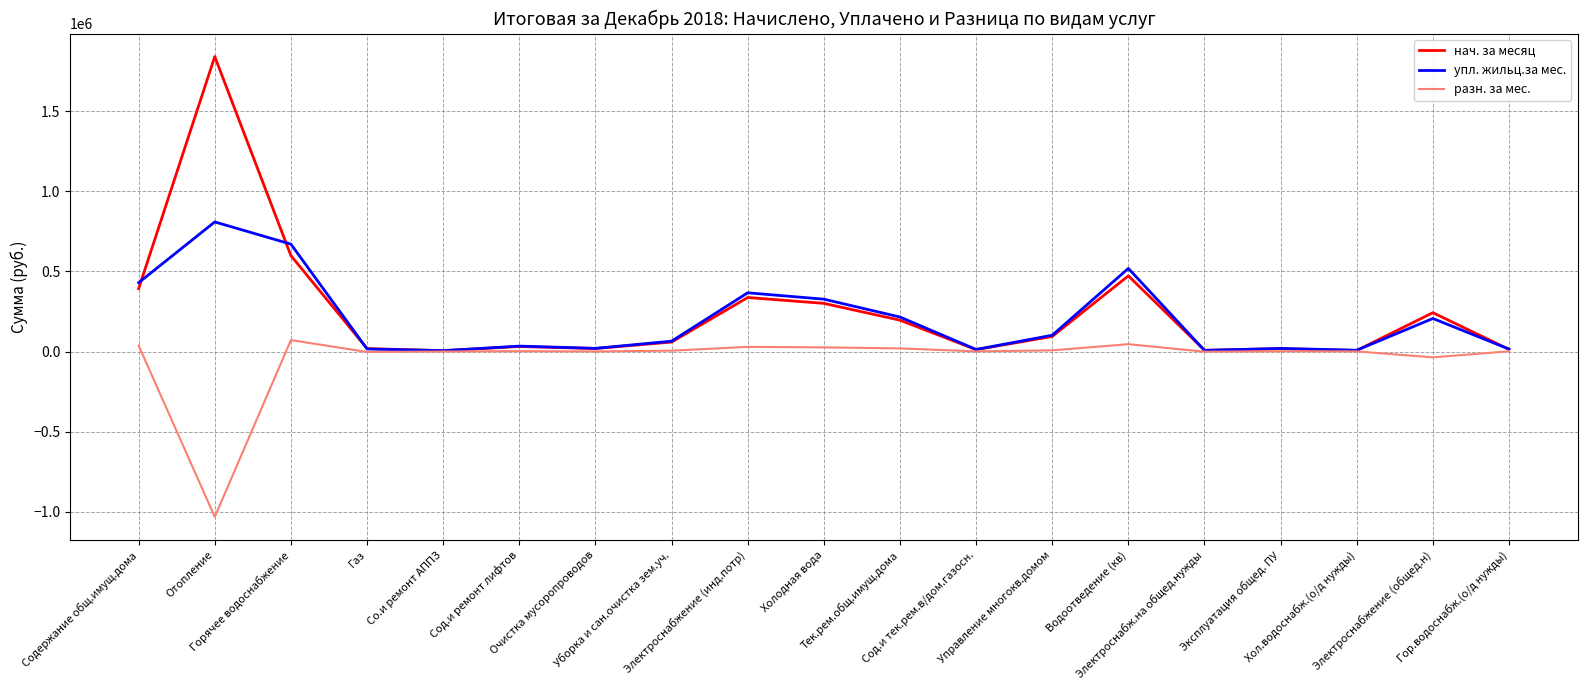

Which series has the widest spread of values?

нач. за месяц